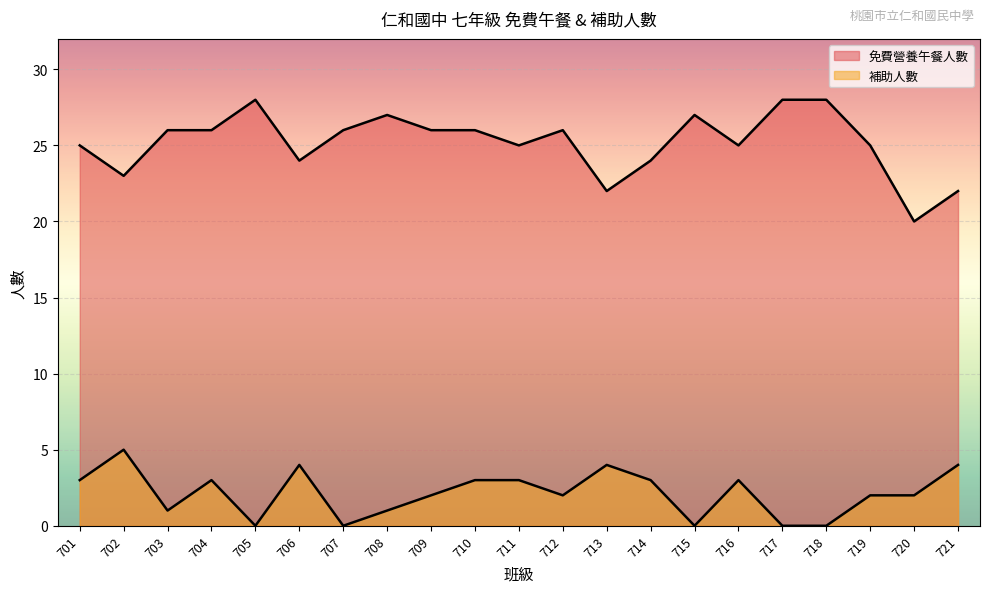

What is the spread (max minus min) of values at 708?

26